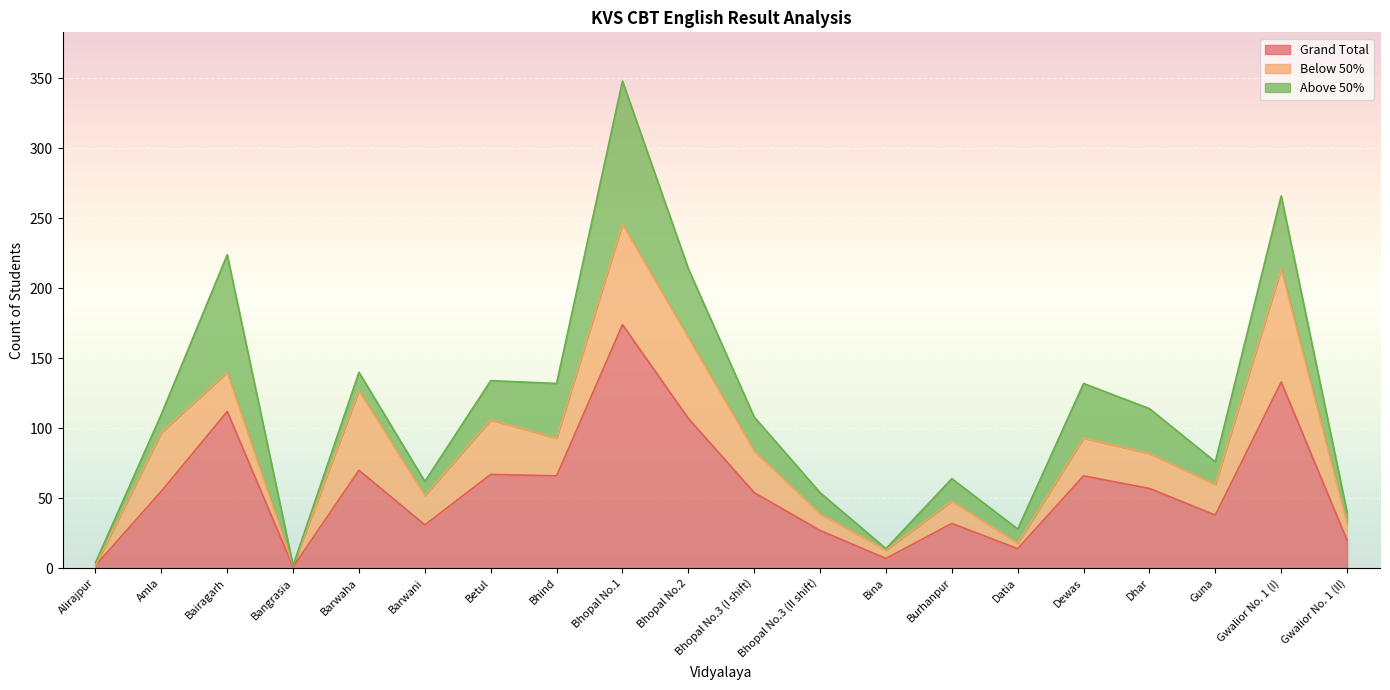

True or false: Above 50% and Grand Total cross at least once.

False